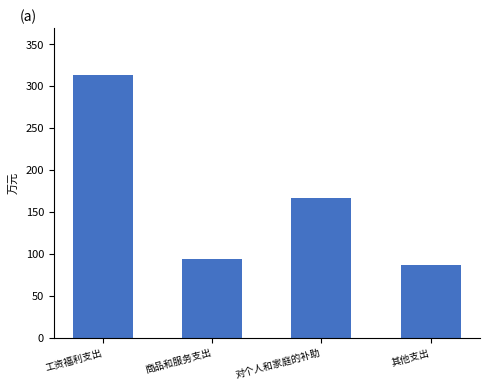

What is the difference between the maximum and minimum values?

226.7